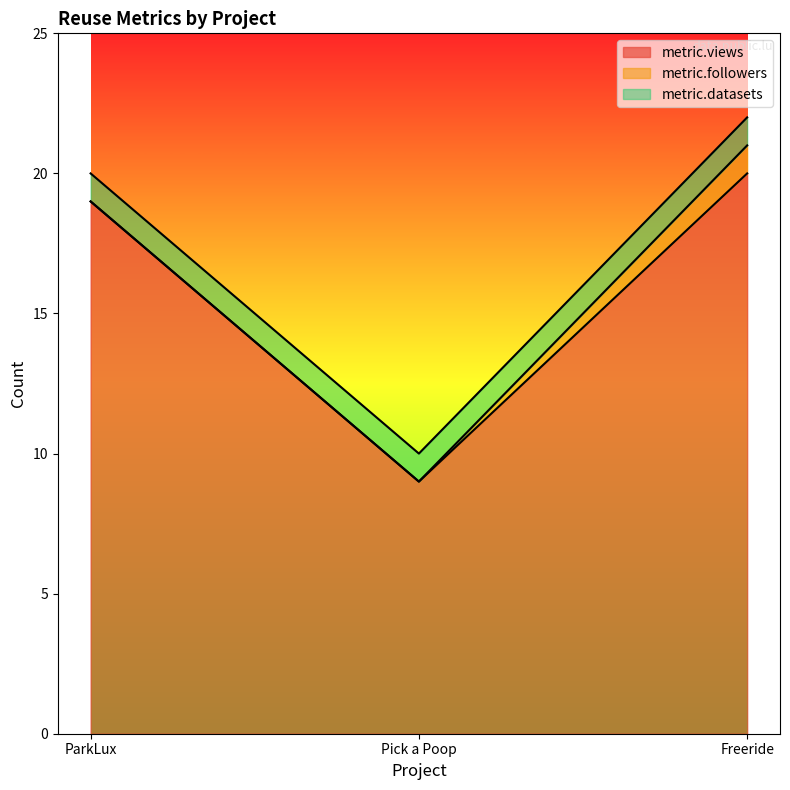

Does the chart display data point markers on the line(s)?

No